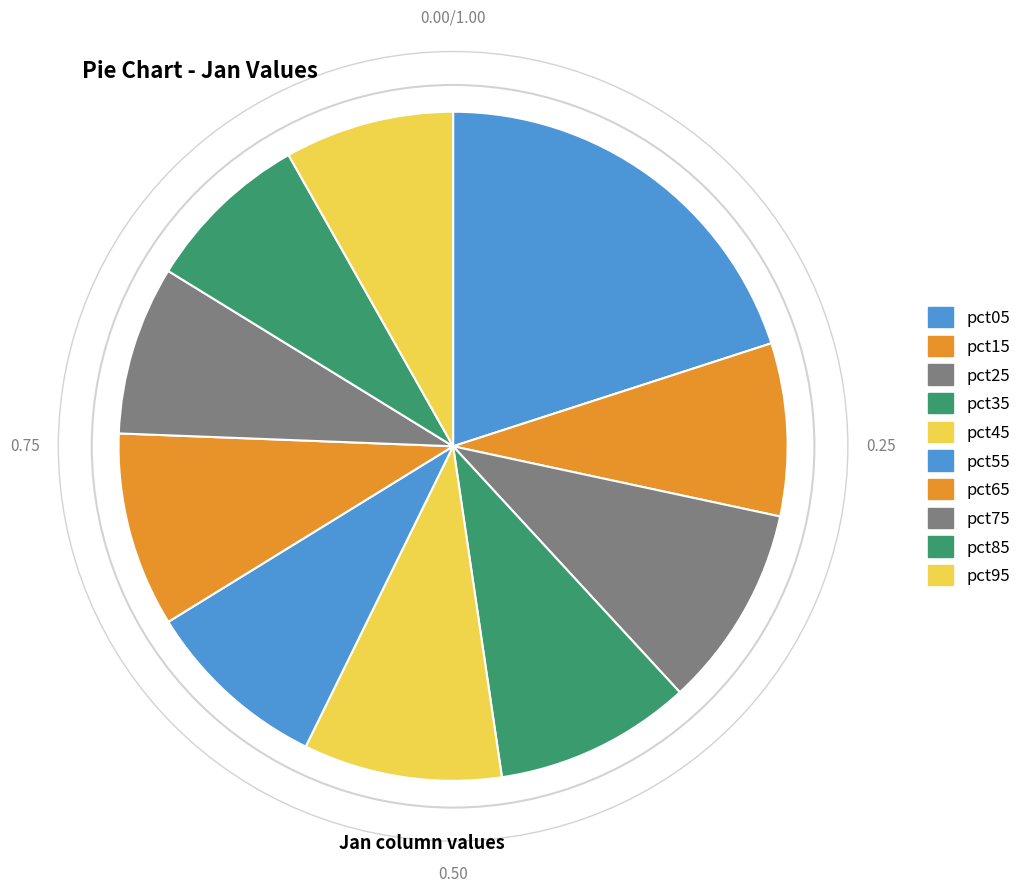

Approximately how many times larger is the value at pct65 compared to pct05?

0.5